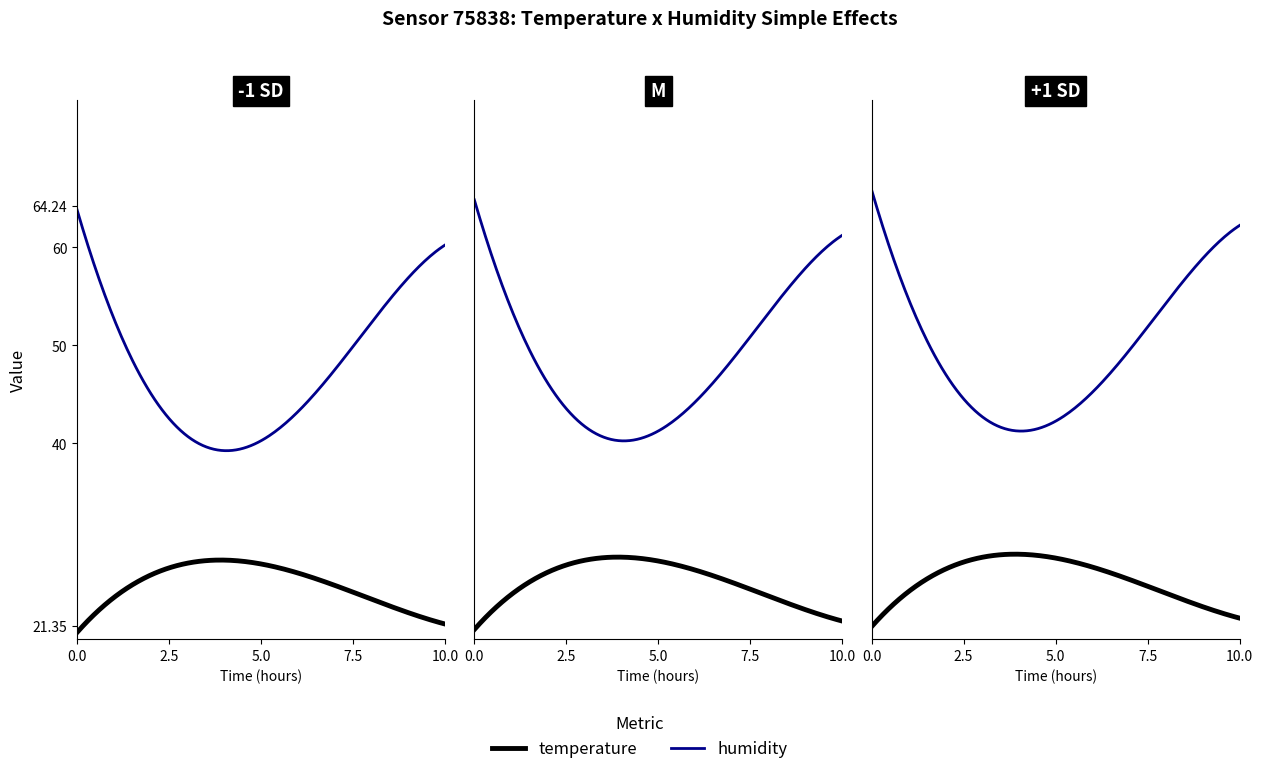

True or false: temperature and humidity intersect in this chart.

False